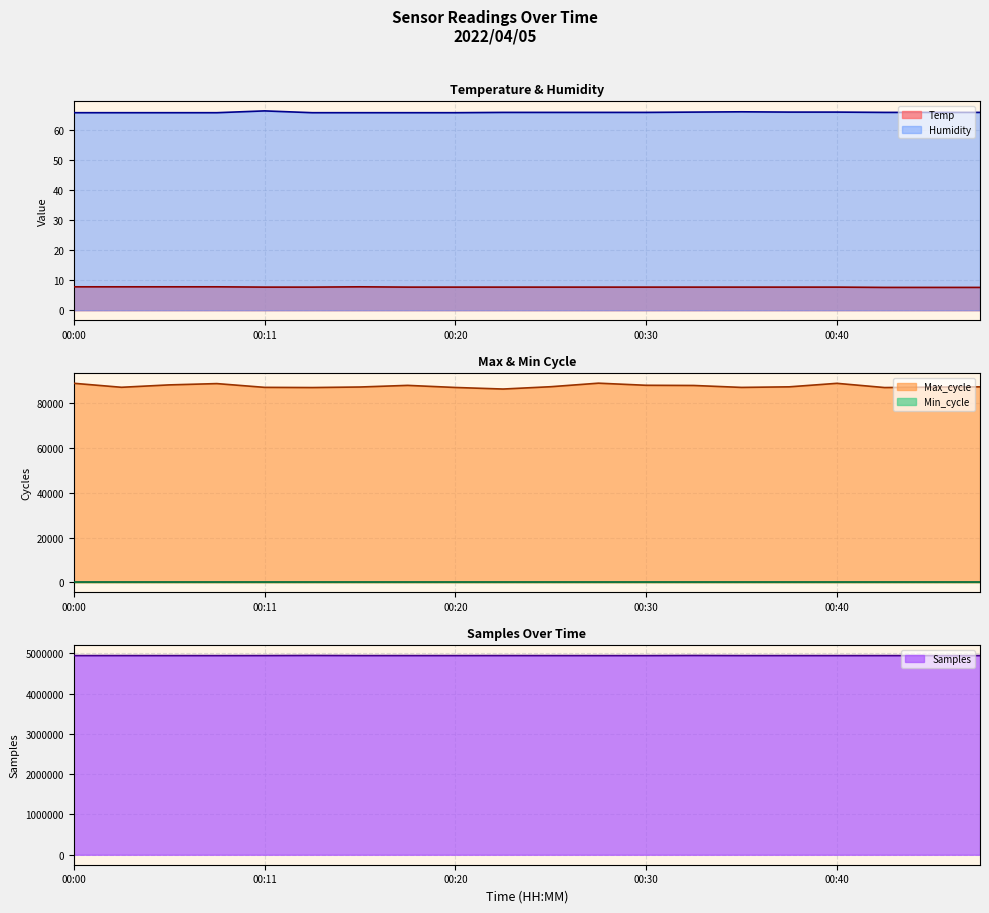

Where is Max_cycle nearest to the value 87451?

00:25